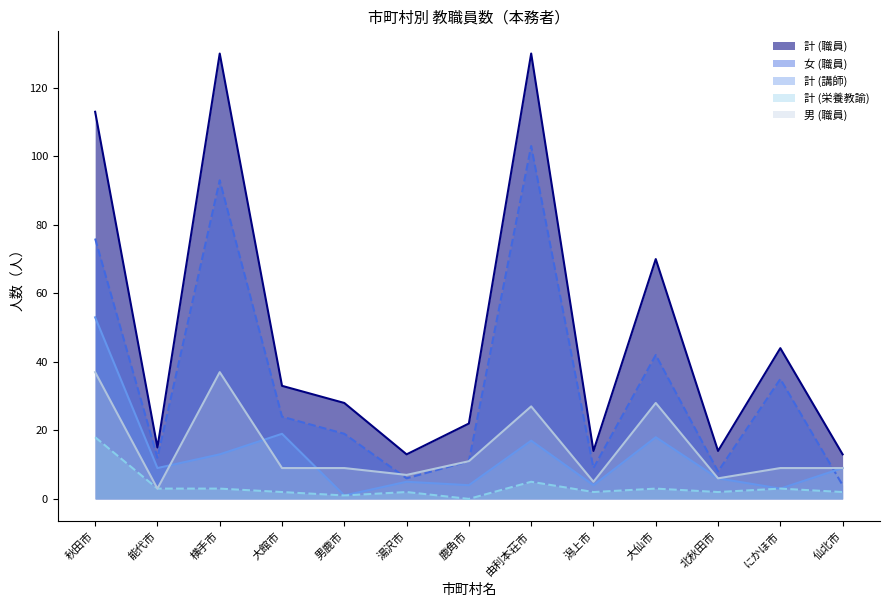

What is the difference between the maximum and minimum values in the 計 (講師) series?

52